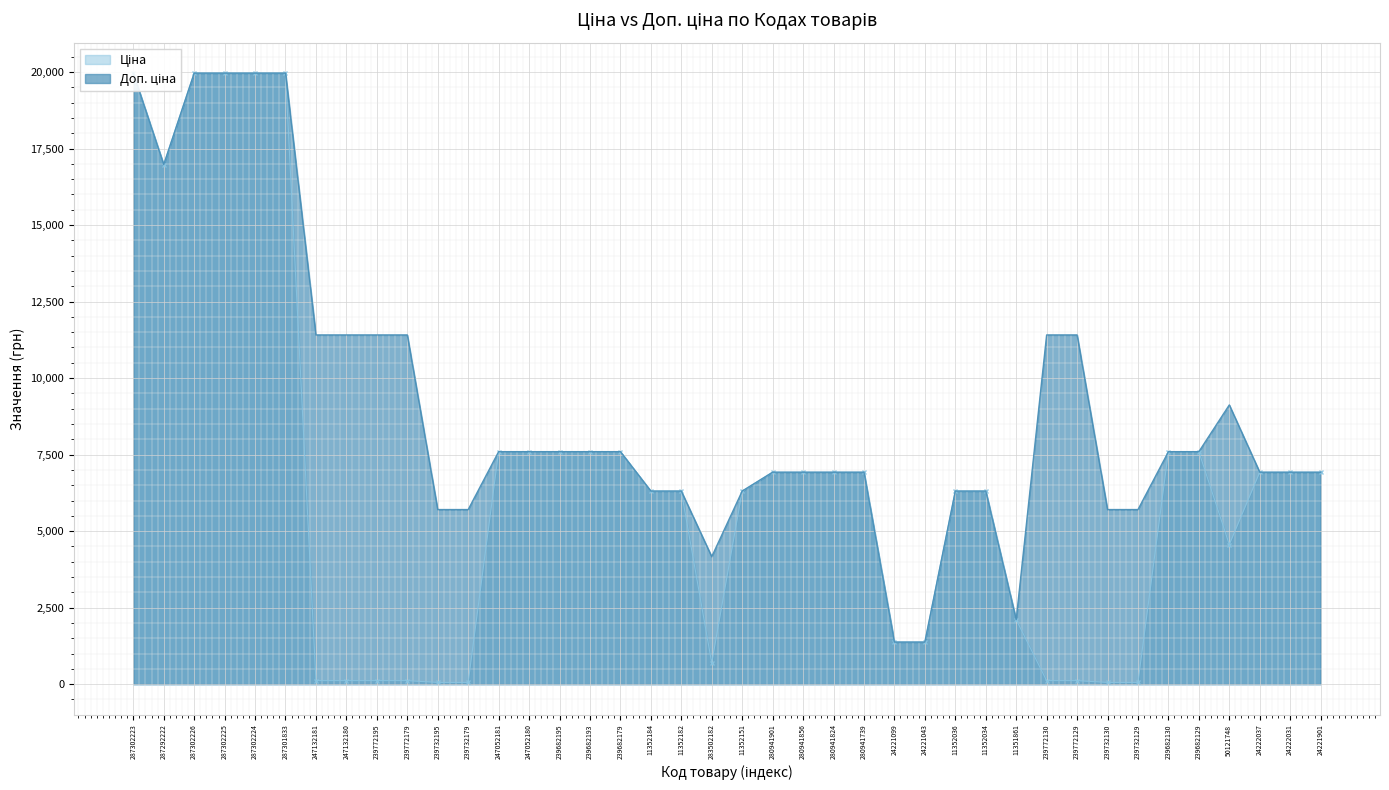

Which series has the widest spread of values?

Ціна